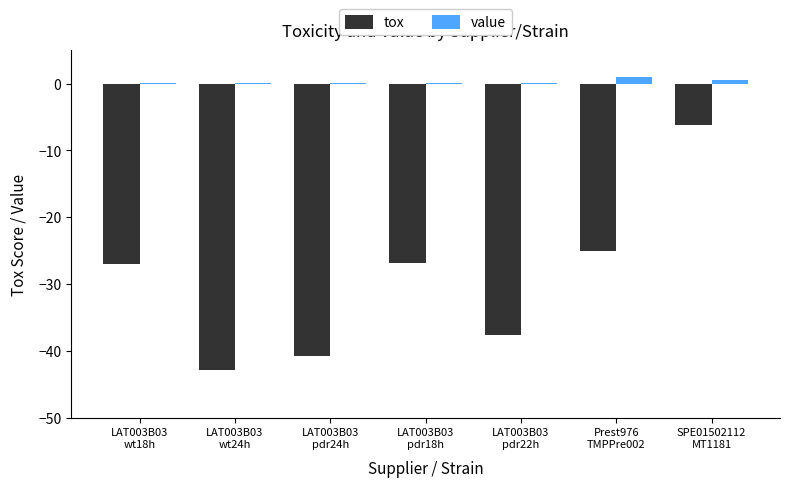

What is the sum of all tox values?

-206.5